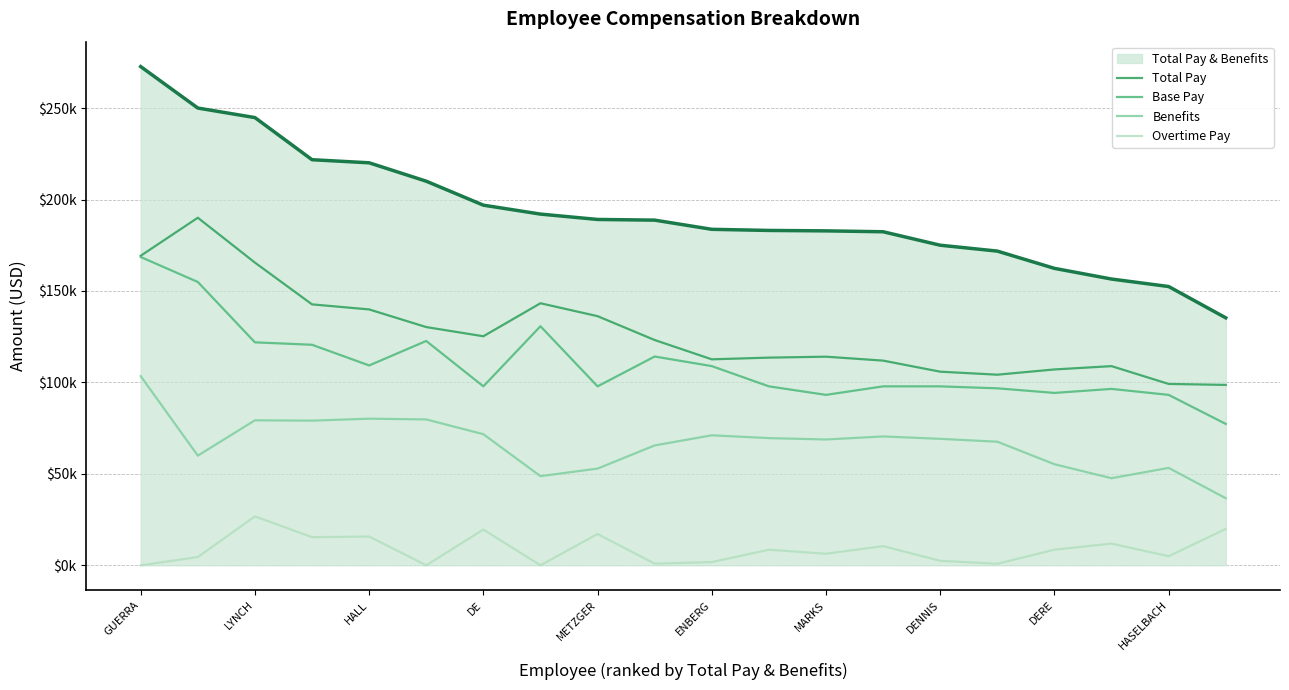

Does the chart have visible grid lines?

Yes